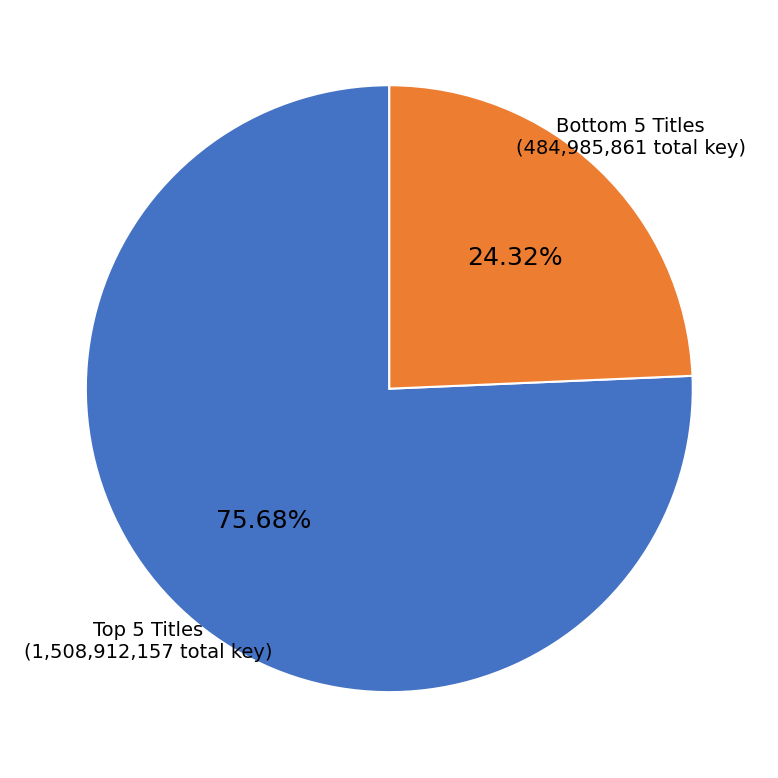

Which category accounts for the majority?

Top 5 Titles